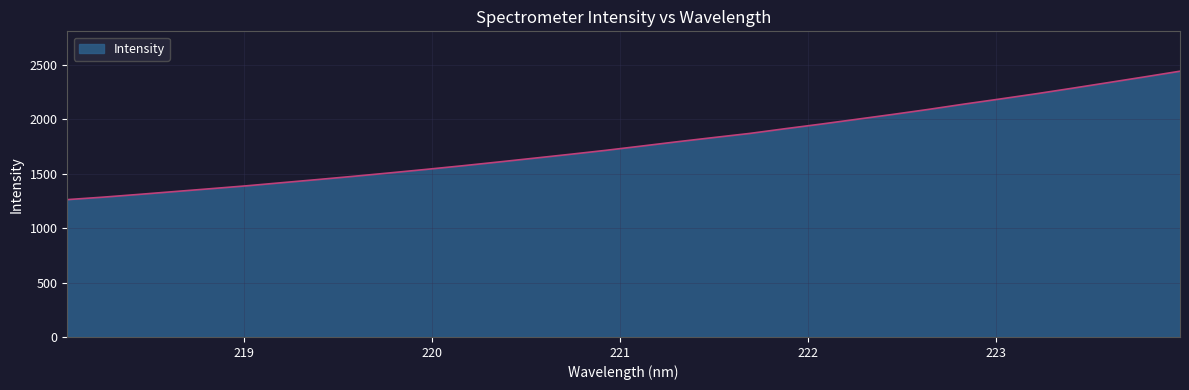

What is the smallest value displayed?

1262.1